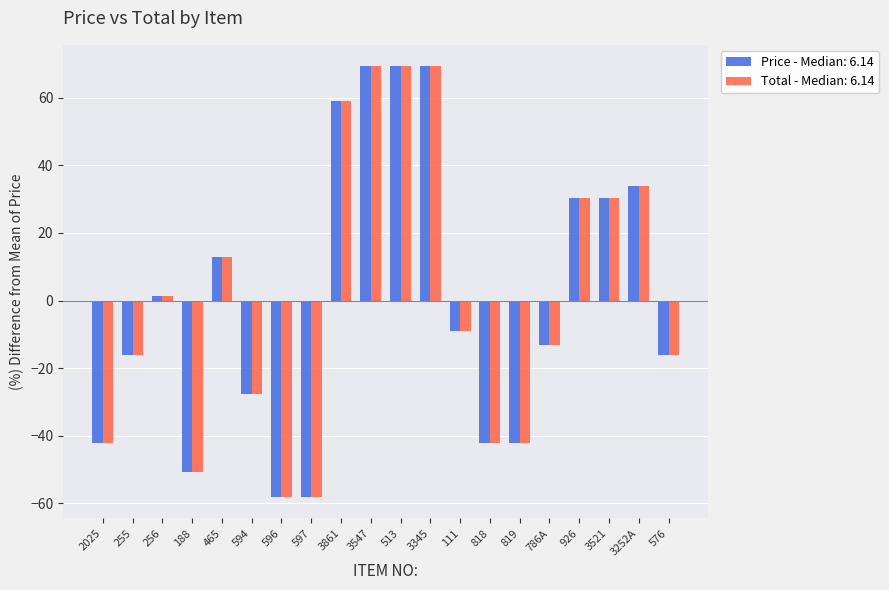

What is the sum of the Total - Median: 6.14 values at 576 and 818?

-58.3